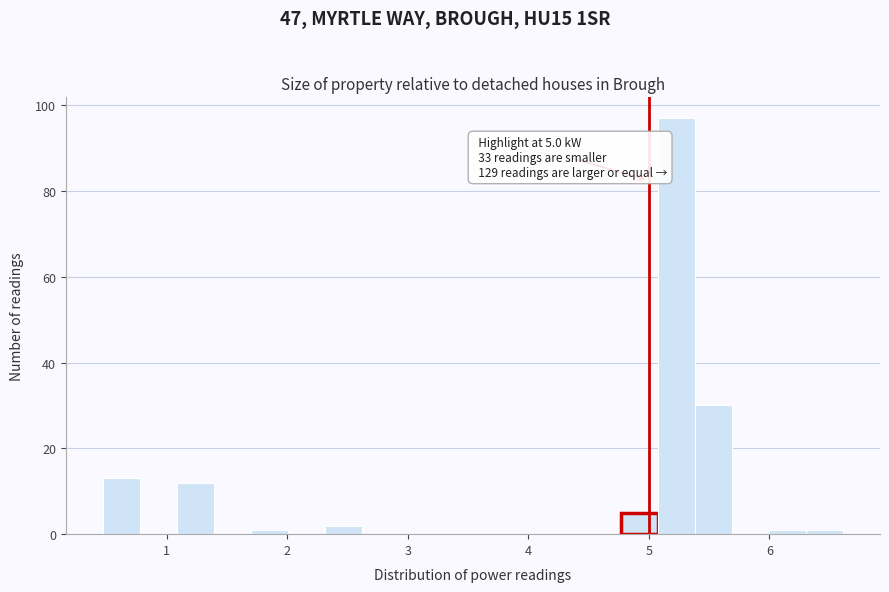

Read against the x-axis, roughly where is the centre of the tallest bar?

5.2